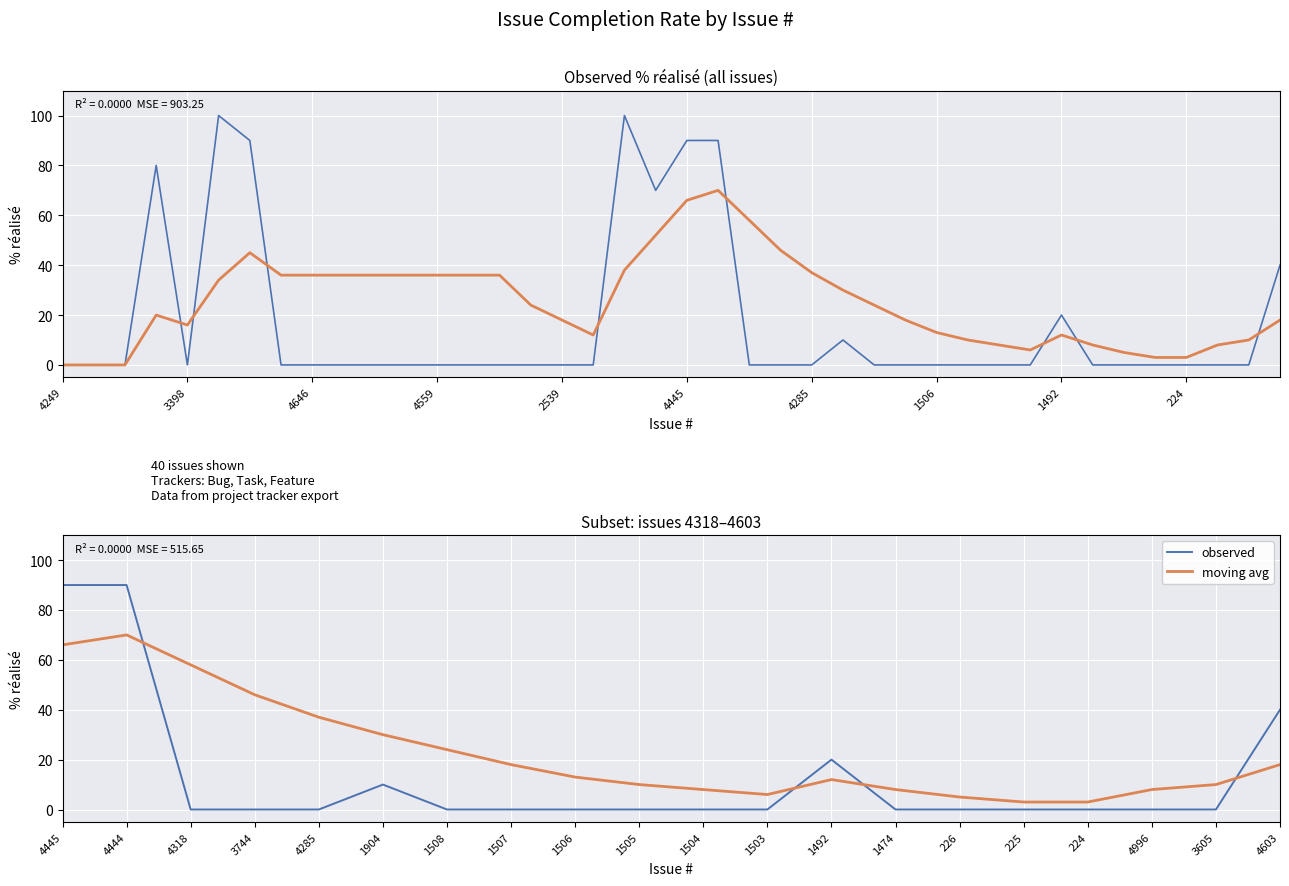

Reading left to right, transcribe all the data shown in this chart.

observed: 90	90	0	0	0	10	0	0	0	0	0	0	20	0	0	0	0	0	0	40
moving avg: 66	70	58	46	37	30	24	18	13	10	8	6	12	8	5	3	3	8	10	18